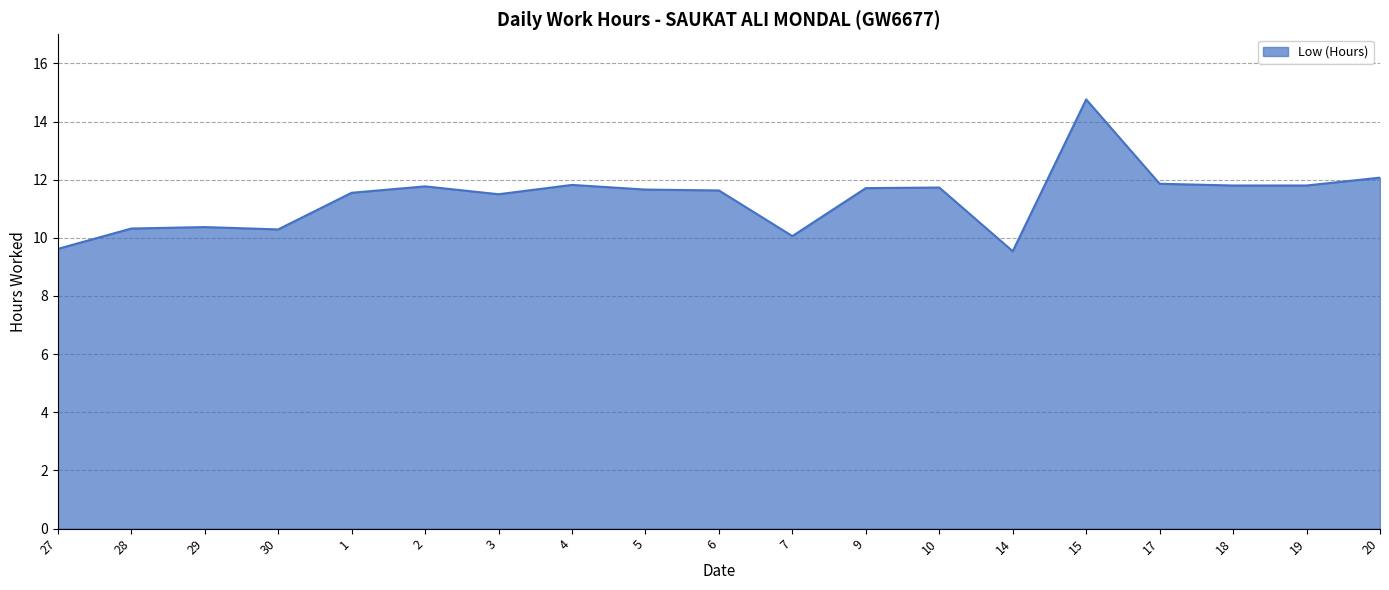

True or false: there are more than 0 points higher than both neighbors.

True